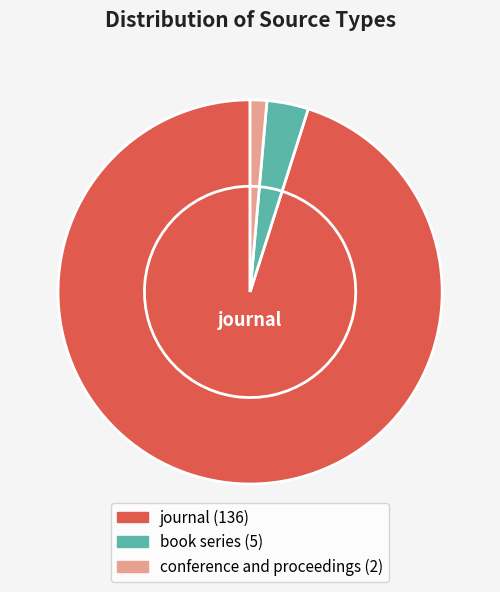

What percentage is the journal slice, to the nearest percent?

95%